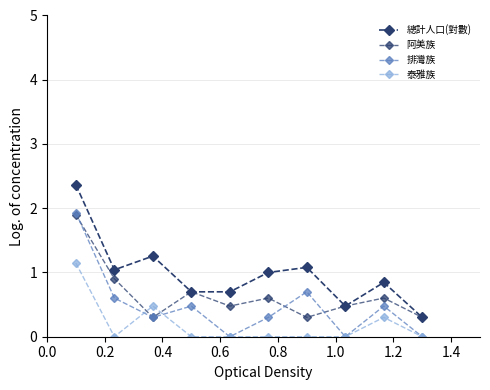

Is this an area chart (filled region under the line)?

No